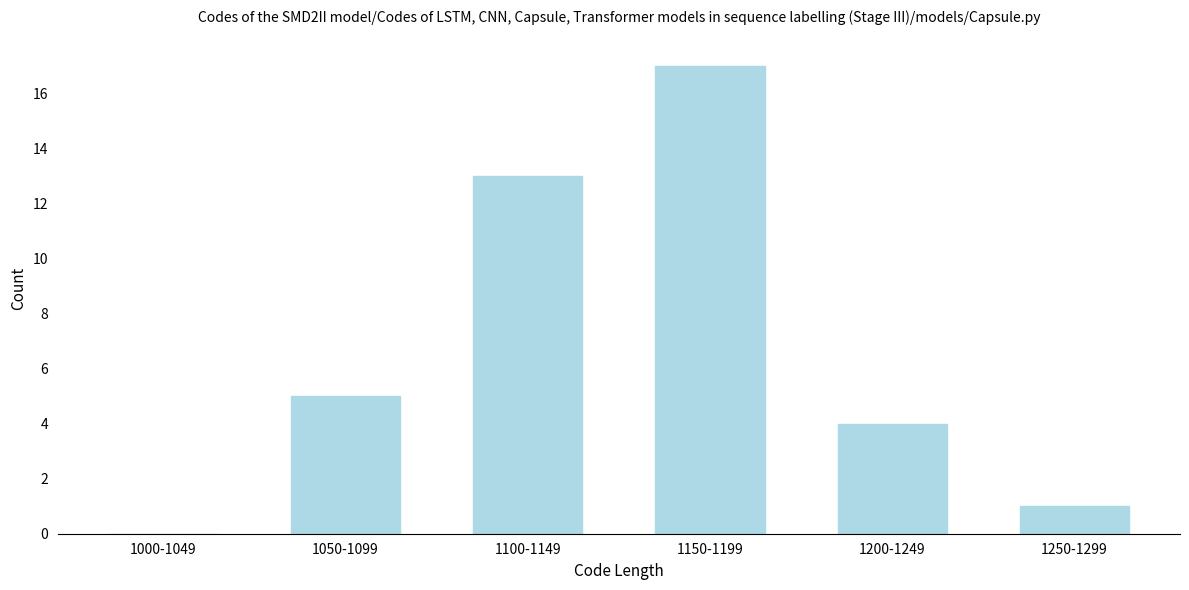

Reading left to right, extract all data points from this chart.

1000-1049=0	1050-1099=5	1100-1149=13	1150-1199=17	1200-1249=4	1250-1299=1